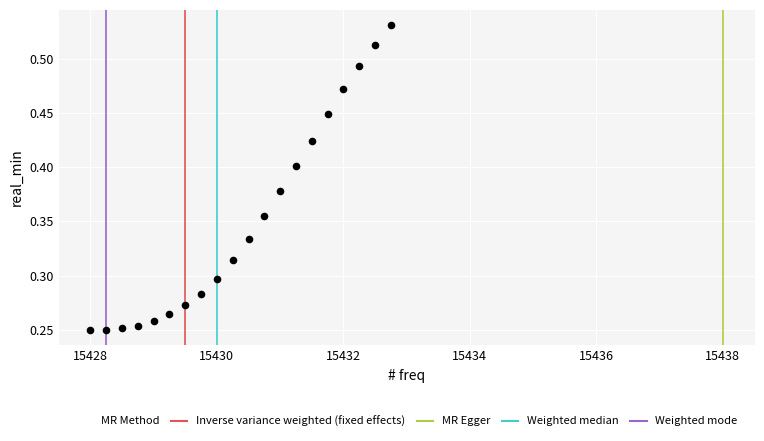

What is the range of X values (max minus min)?

4.8